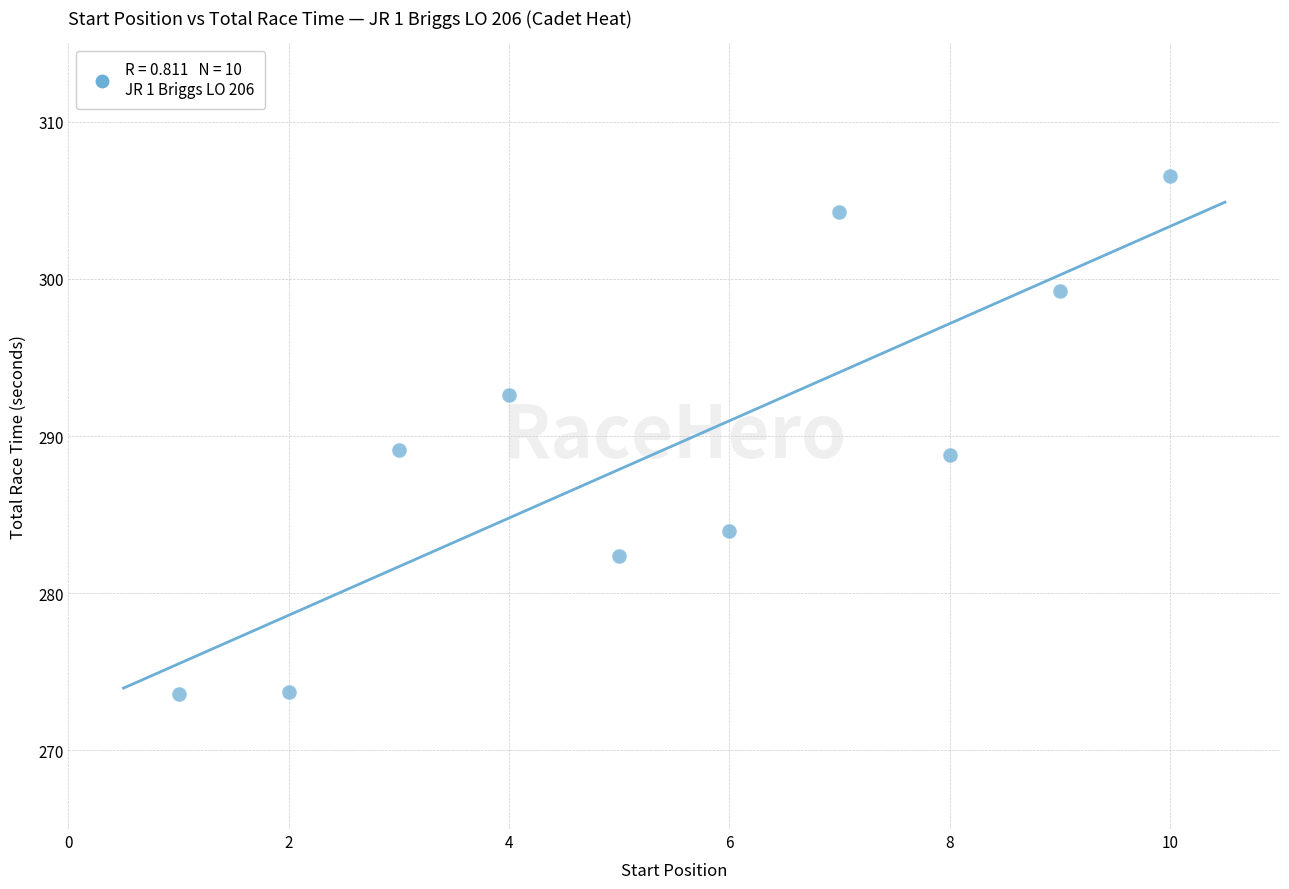

What is the range of Y values (max minus min)?

32.9